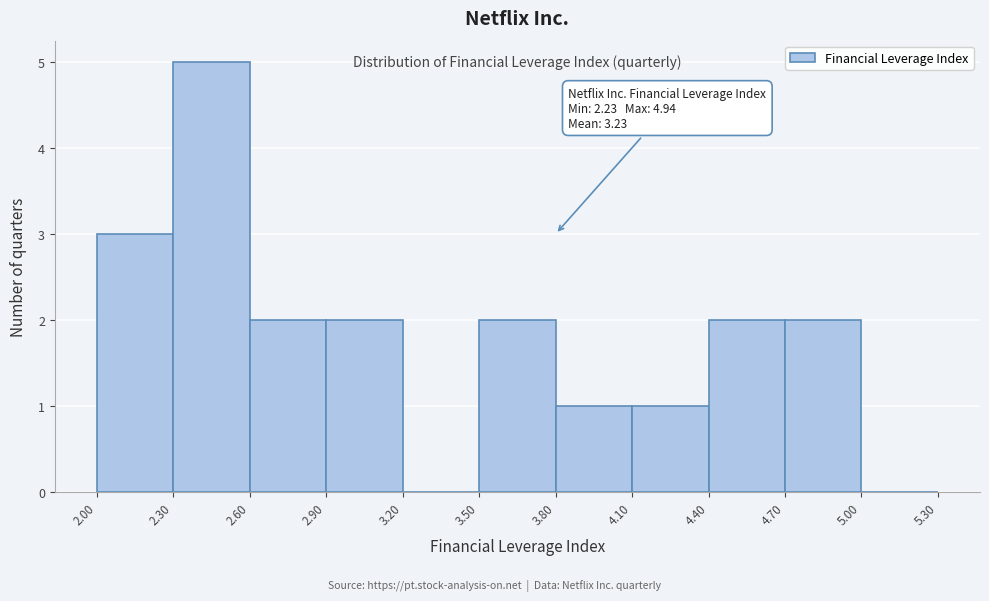

Which range on the x-axis has the tallest bar?

2.30 to 2.60